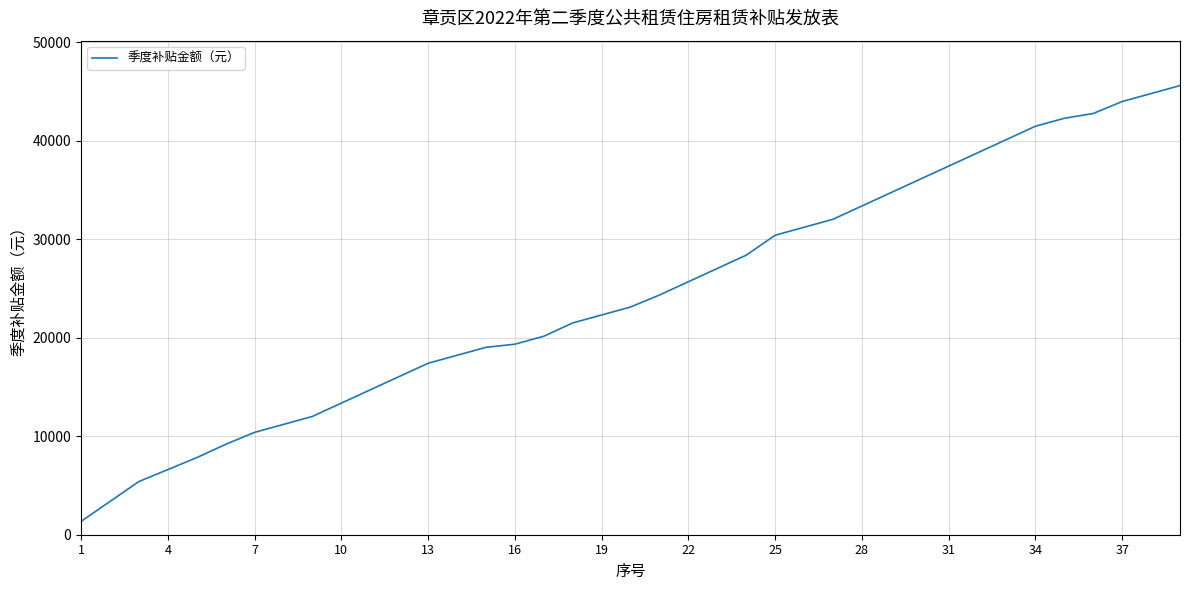

What is the greatest value displayed?

45621